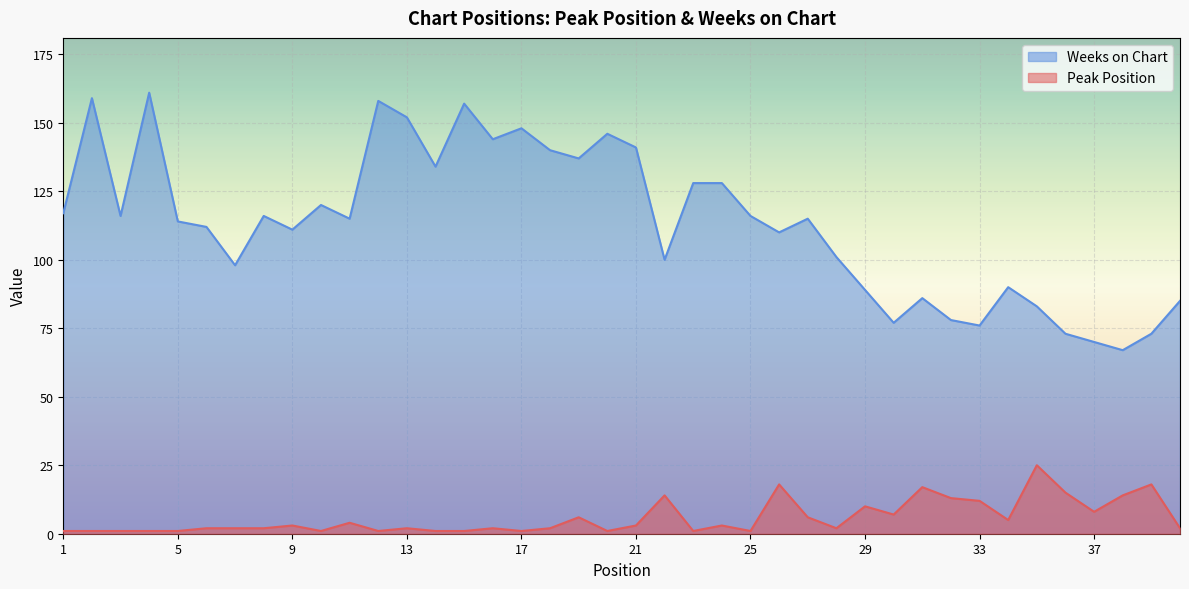

What is the highest value of the Peak Position series?

25